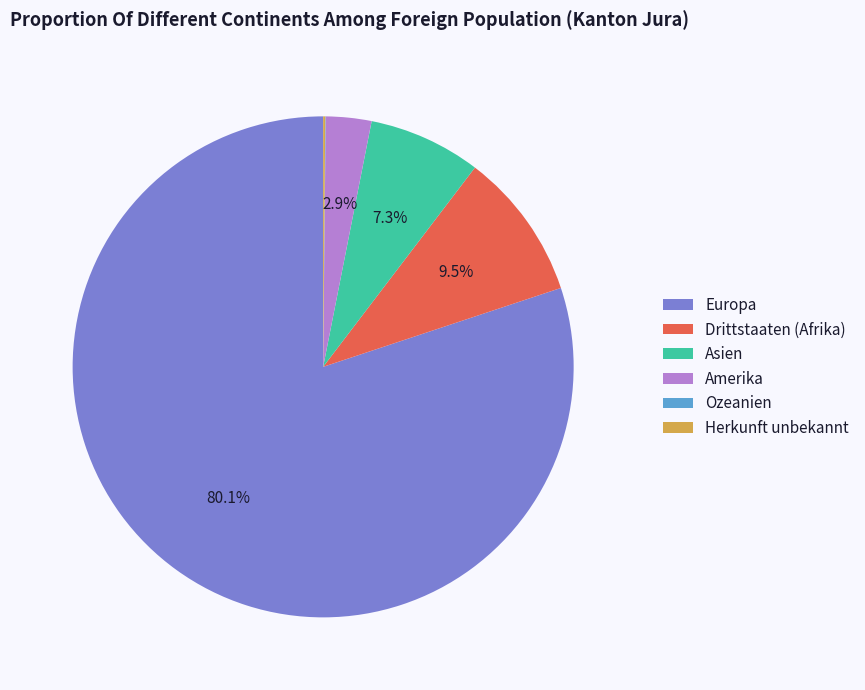

Which slice is the largest?

Europa